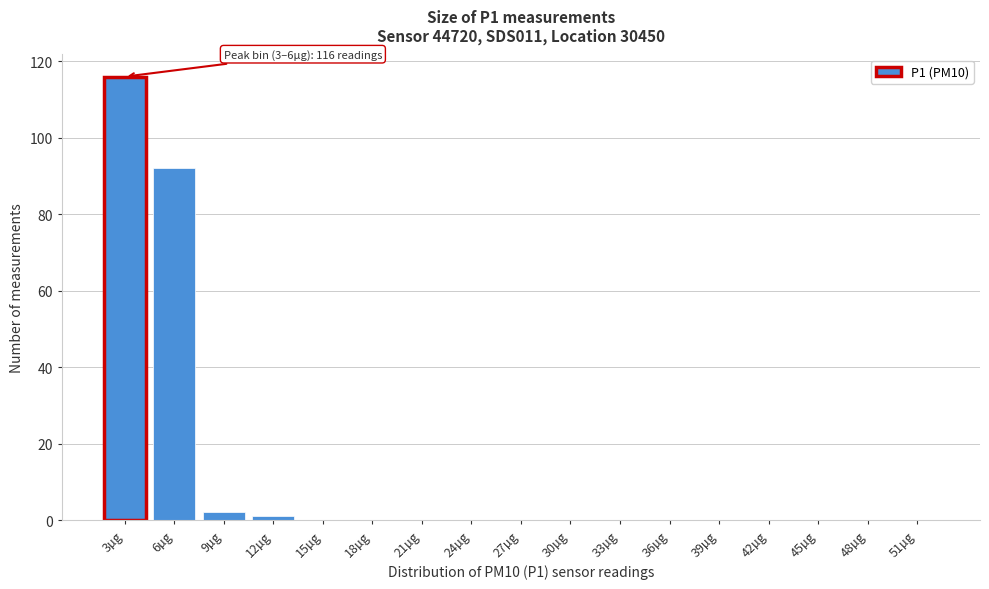

Reading left to right, extract all data points from this chart.

3µg=116	6µg=92	9µg=2	12µg=1	15µg=0	18µg=0	21µg=0	24µg=0	27µg=0	30µg=0	33µg=0	36µg=0	39µg=0	42µg=0	45µg=0	48µg=0	51µg=0